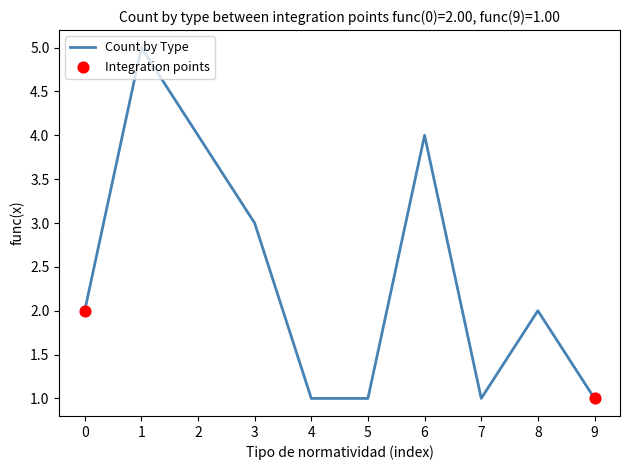

What is the change in value from 5 to 6?

+3